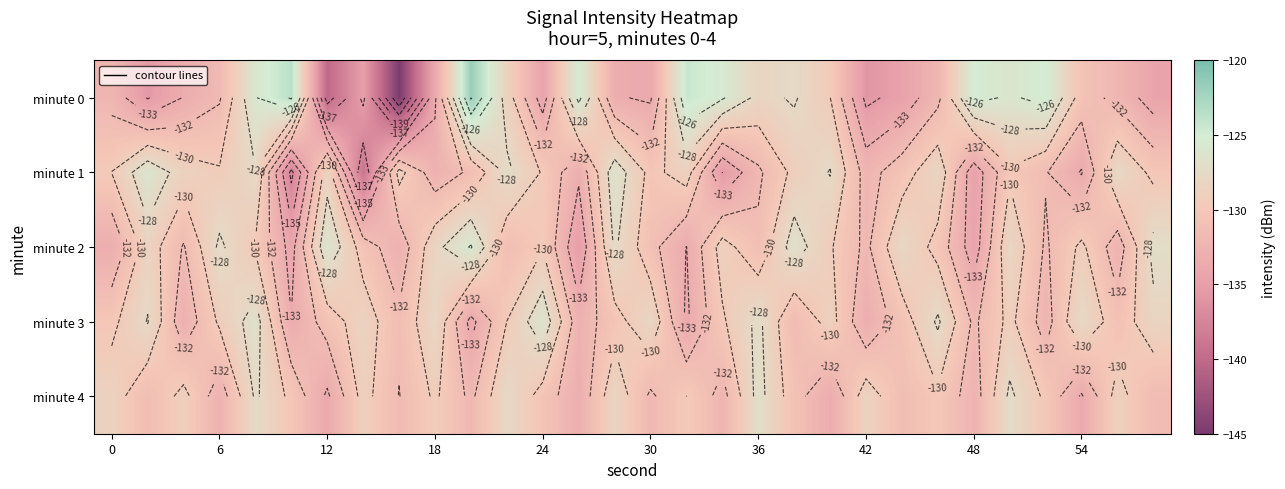

Which series has the largest range (max minus min)?

minute 0